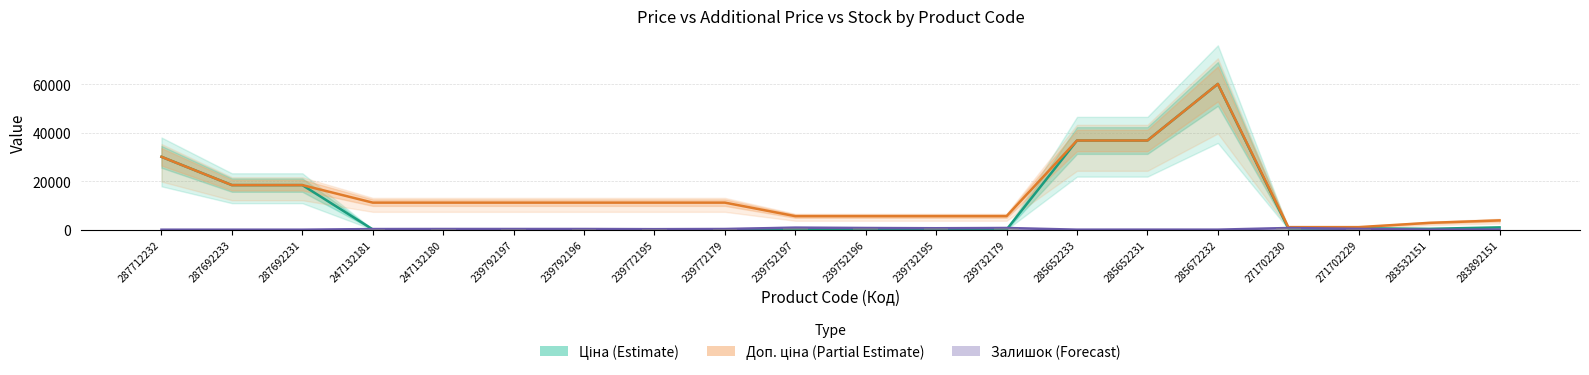

What is the label of the 8th bar from the right?

239732179